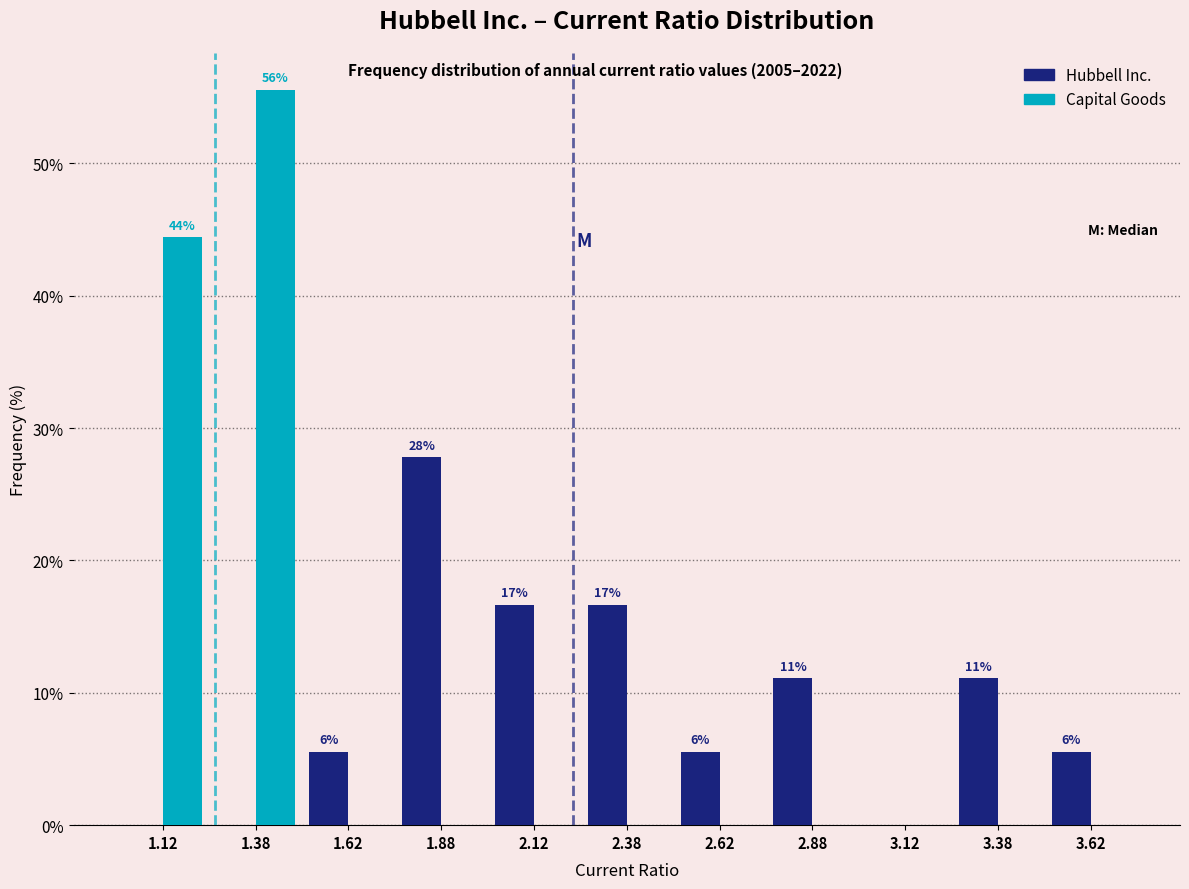

In the Hubbell Inc. series, which range on the x-axis has the tallest bar?

1.75 to 2.00